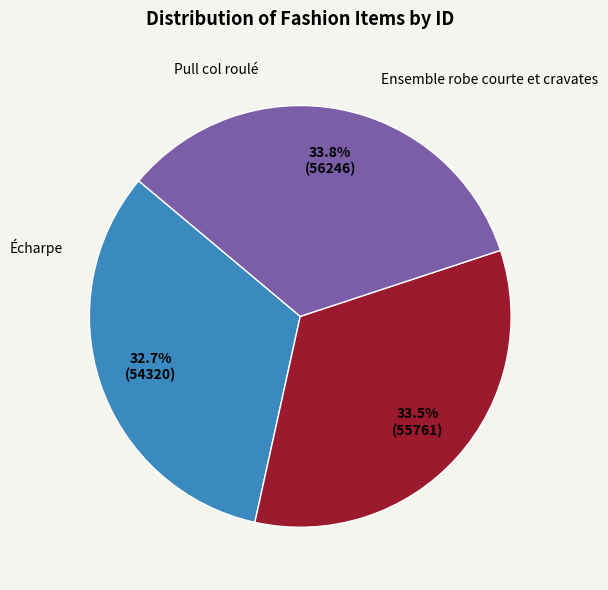

Does any single category account for the majority?

No